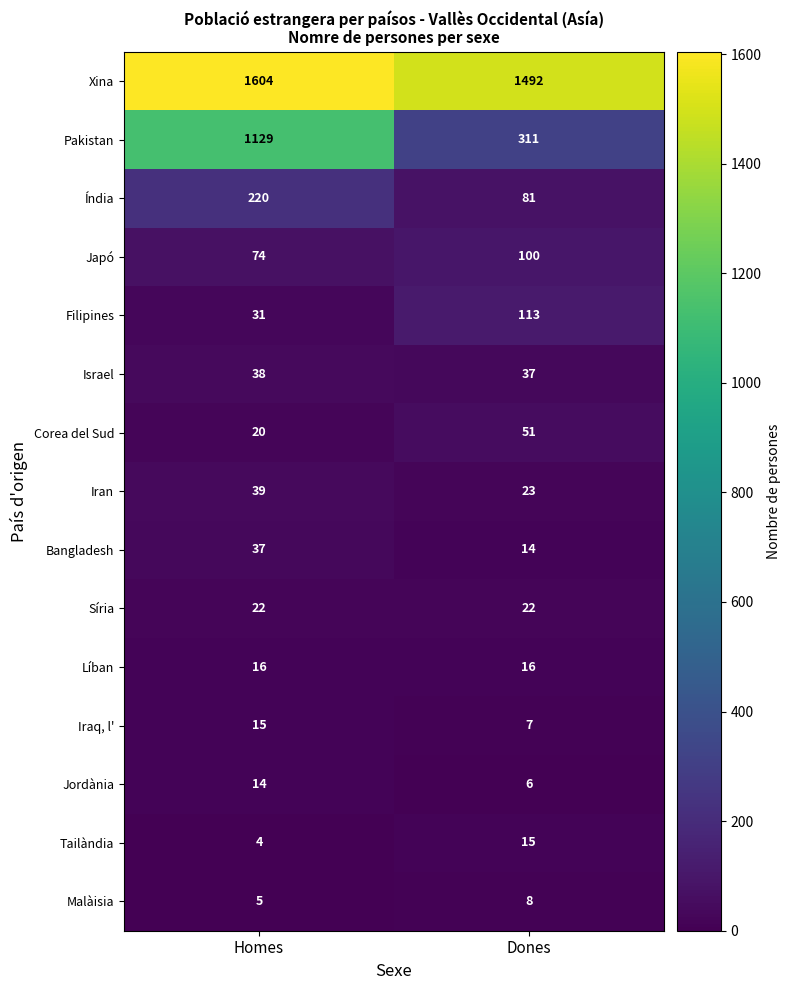

Reading left to right, transcribe all the data shown in this chart.

Xina: Homes=1604	Dones=1492
Pakistan: Homes=1129	Dones=311
Índia: Homes=220	Dones=81
Japó: Homes=74	Dones=100
Filipines: Homes=31	Dones=113
Israel: Homes=38	Dones=37
Corea del Sud: Homes=20	Dones=51
Iran: Homes=39	Dones=23
Bangladesh: Homes=37	Dones=14
Síria: Homes=22	Dones=22
Líban: Homes=16	Dones=16
Iraq, l': Homes=15	Dones=7
Jordània: Homes=14	Dones=6
Tailàndia: Homes=4	Dones=15
Malàisia: Homes=5	Dones=8